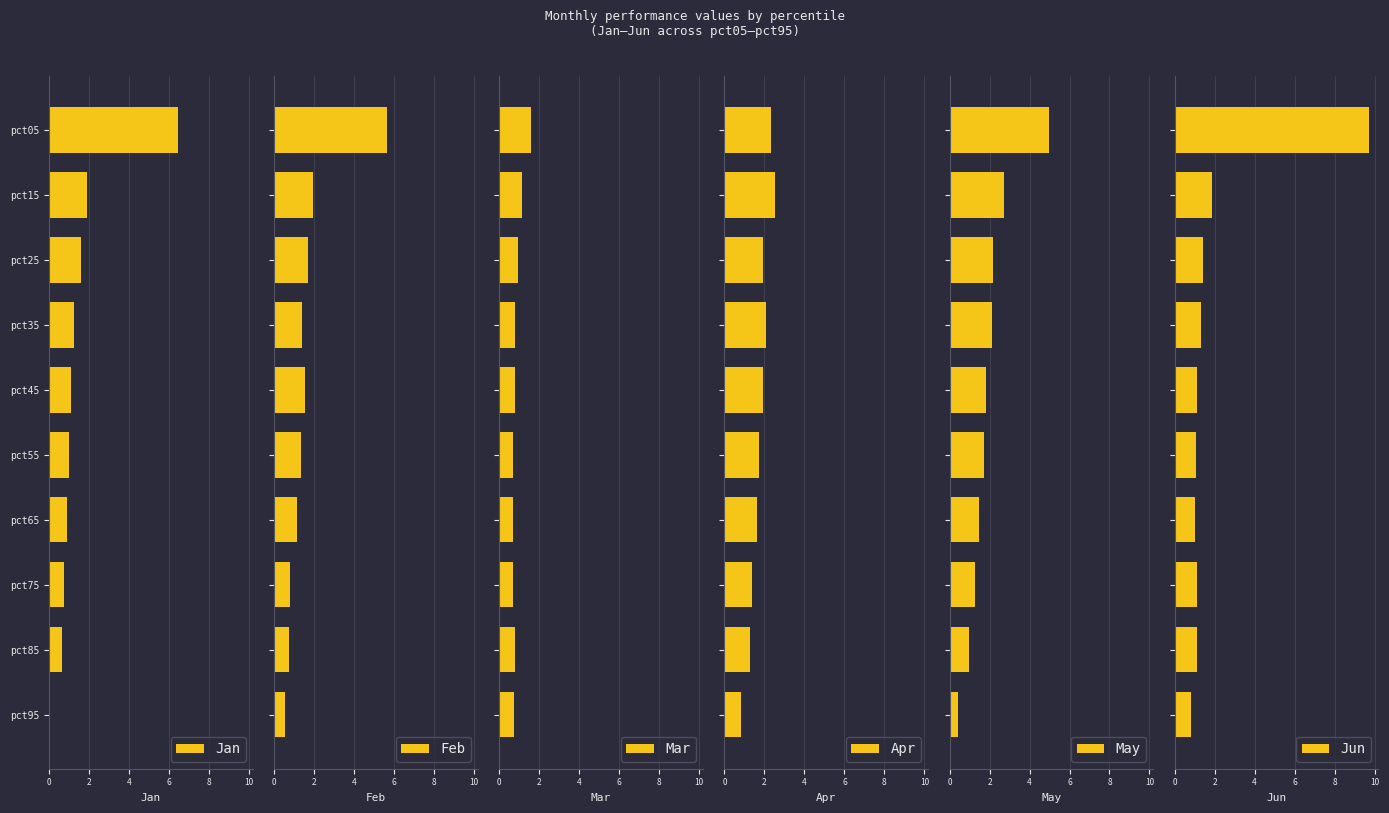

How many distinct data groups are displayed?

6